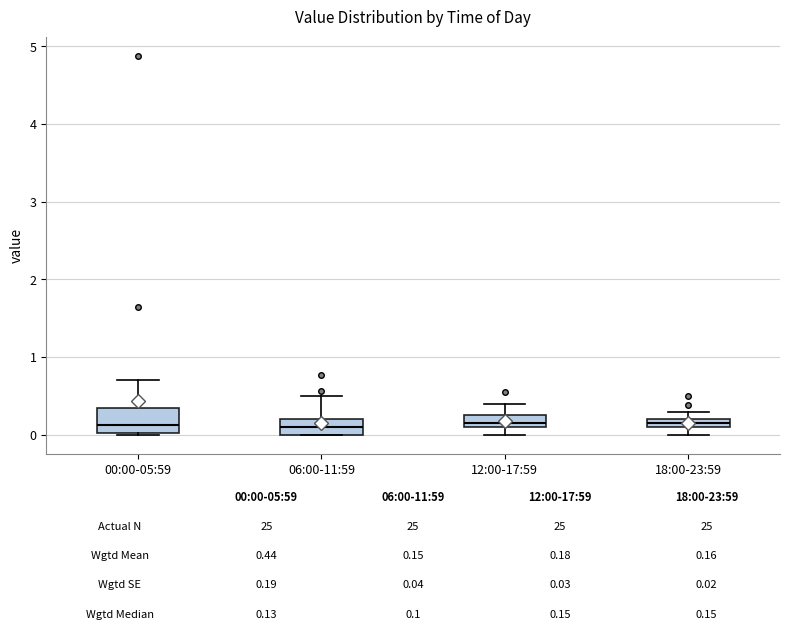

Which box is the tallest, from its lower edge to its upper edge?

00:00-05:59